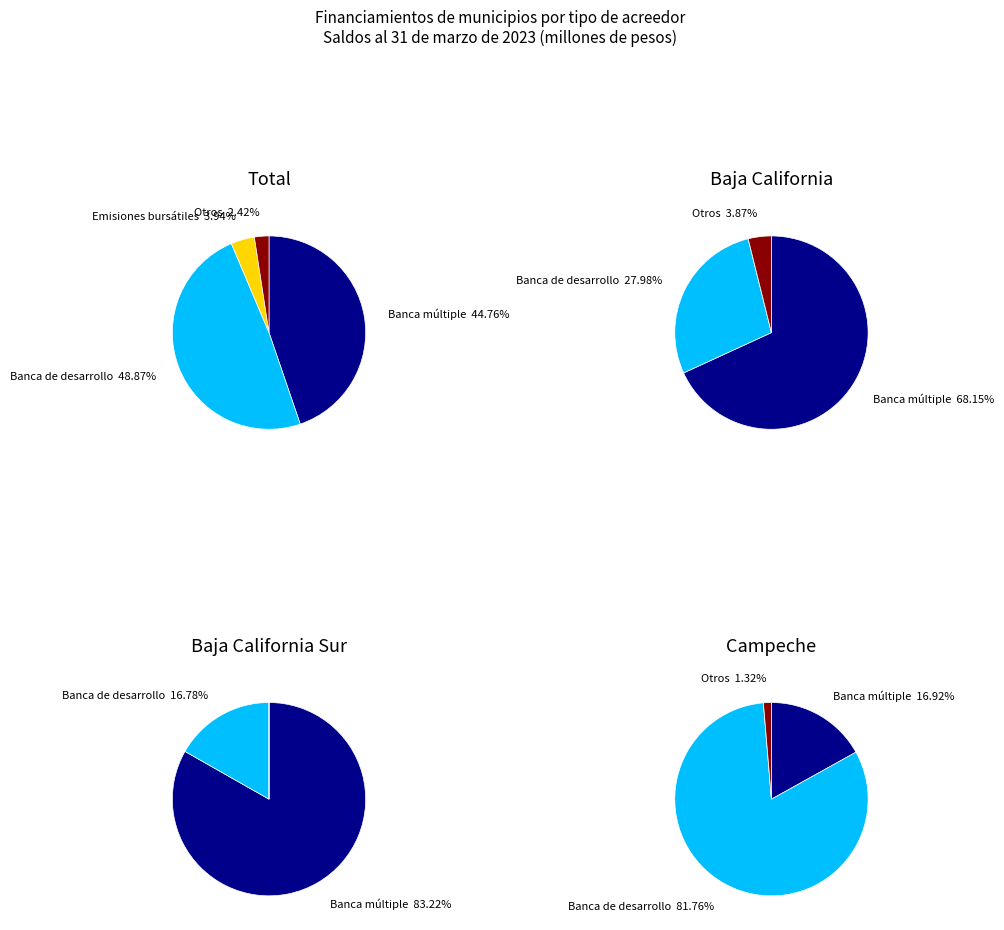

To the nearest percent, what is the combined percentage of Campeche and Baja California Sur?

3%